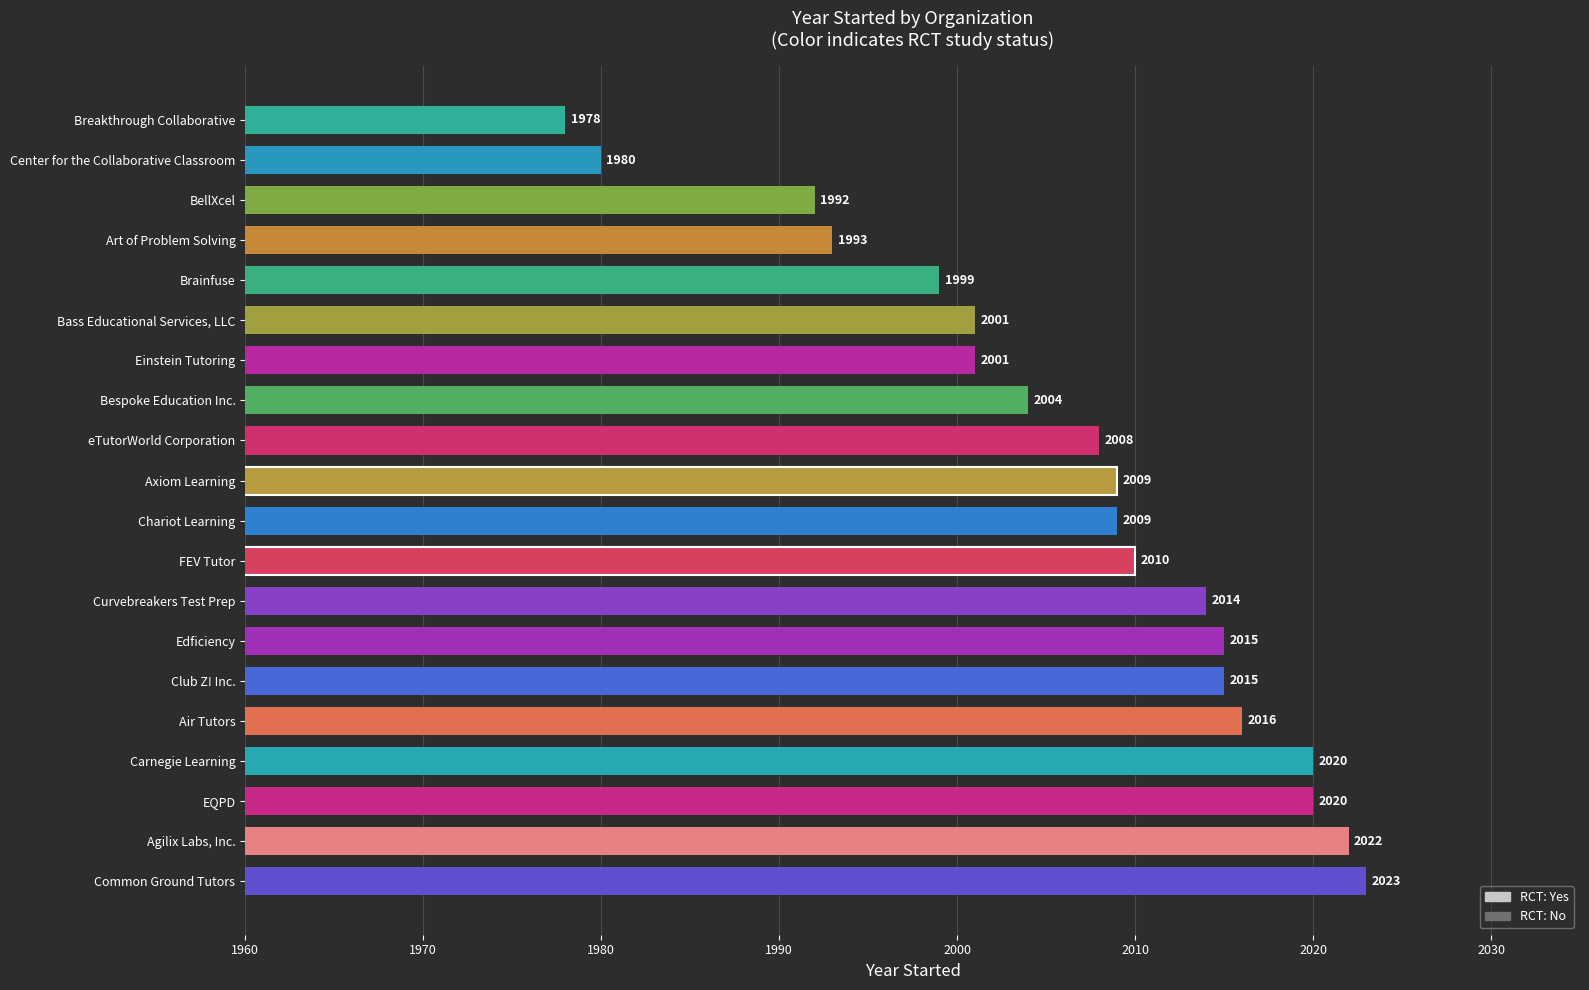

True or false: the data shows 3116 at BellXcel.

False